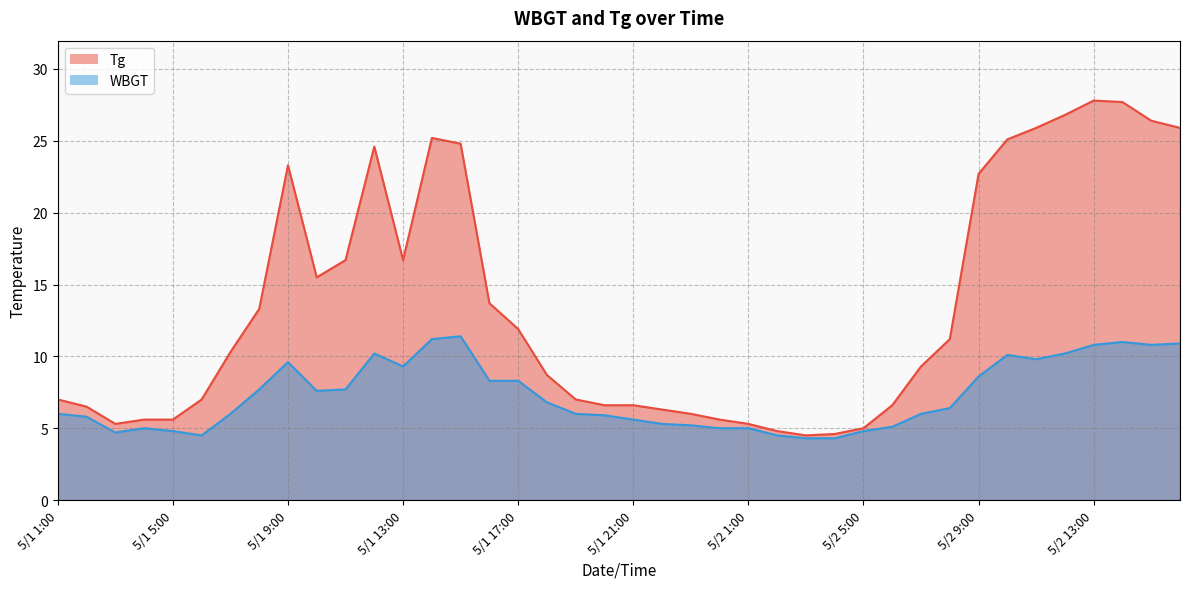

What is the average value of the WBGT series?

7.3